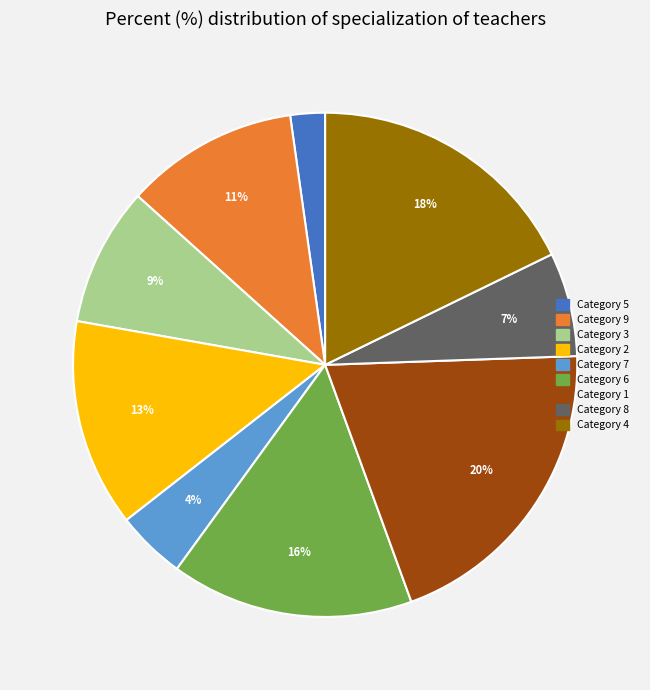

Do Category 4 and Category 9 together represent more than half of the pie?

No